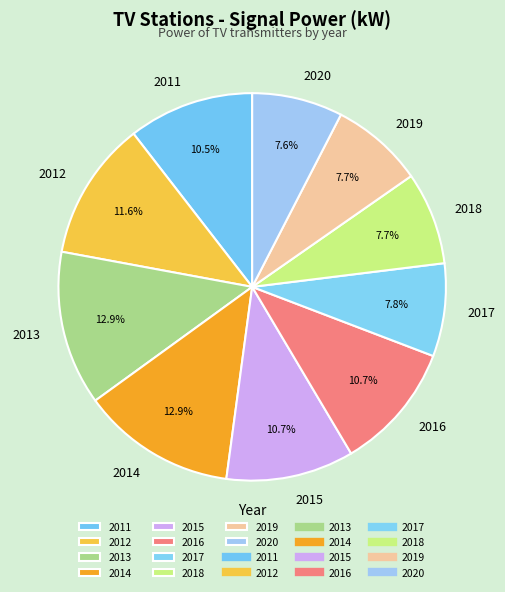

To the nearest percent, what is the combined percentage of 2016 and 2017?

18%